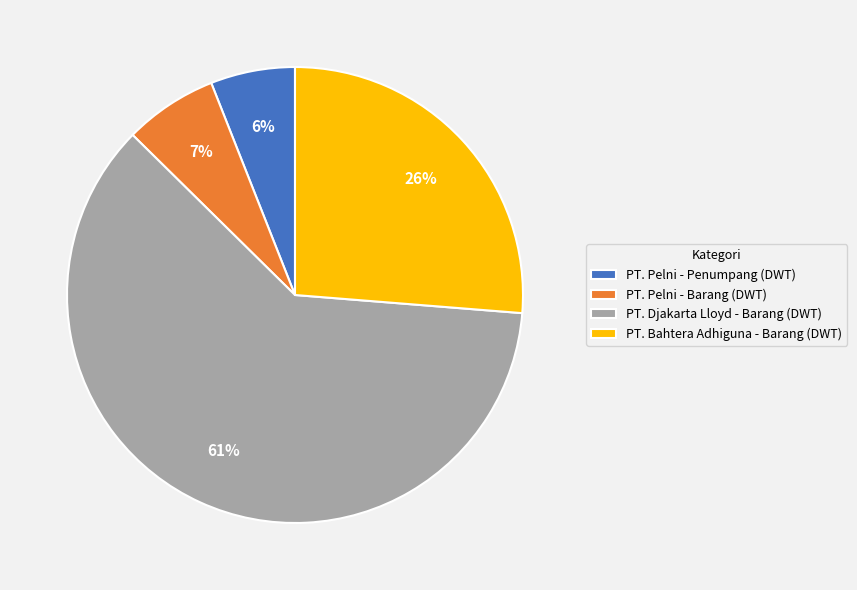

Combined, do PT. Bahtera Adhiguna - Barang (DWT) and PT. Pelni - Barang (DWT) account for over 50%?

No